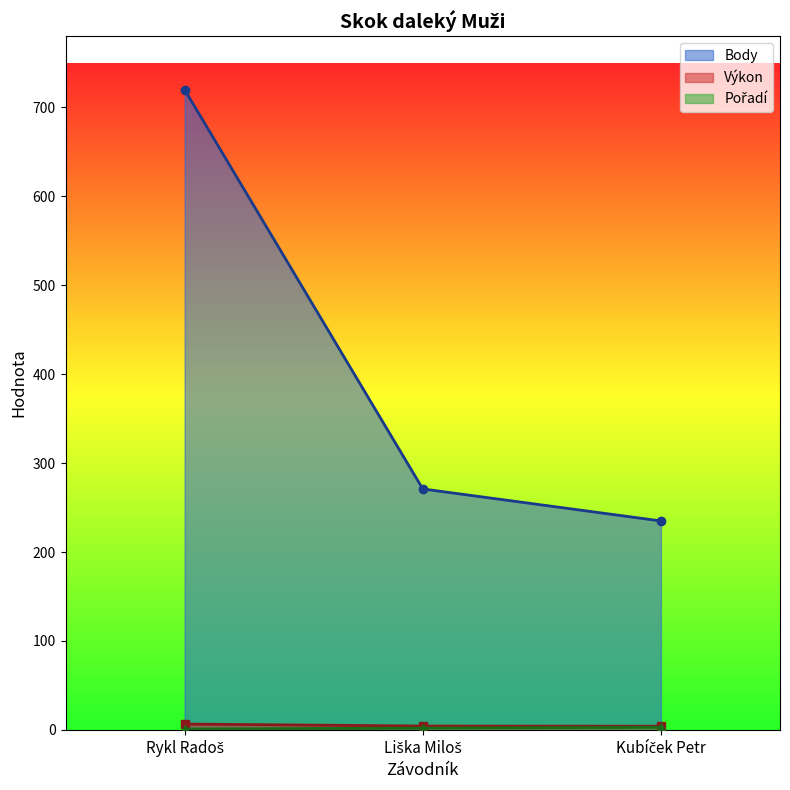

What is the average value of the Výkon series?

5.1